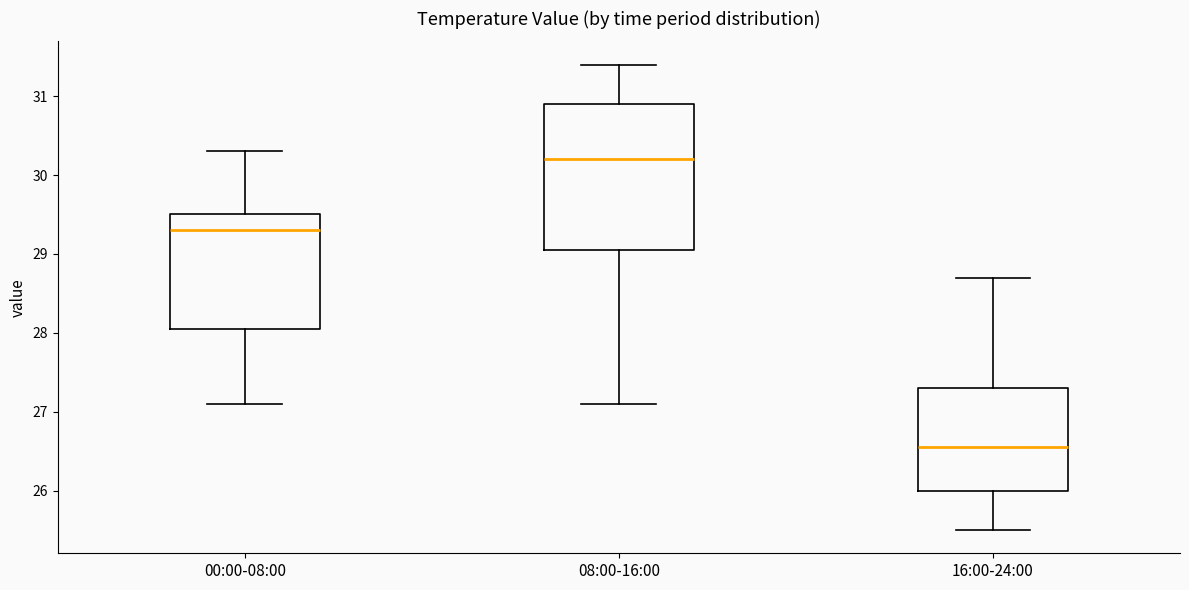

Reading left to right, transcribe this box plot: for each box, give where its median line is, the range the box spans, and where its two whiskers end, as read against the y-axis. The values are not printed on the chart, so give them approximately, as read against the axis.

00:00-08:00: median 29.3, box 28.1 to 29.5, whiskers 27.1 to 30.3
08:00-16:00: median 30.2, box 29.1 to 30.9, whiskers 27.1 to 31.4
16:00-24:00: median 26.6, box 26.0 to 27.3, whiskers 25.5 to 28.7